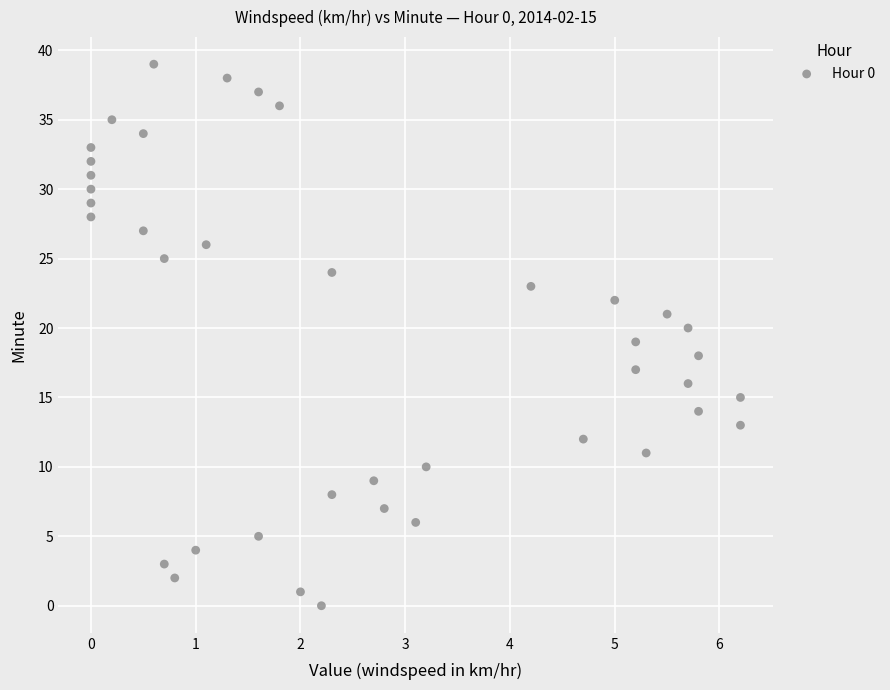

What is the range of Y values (max minus min)?

39